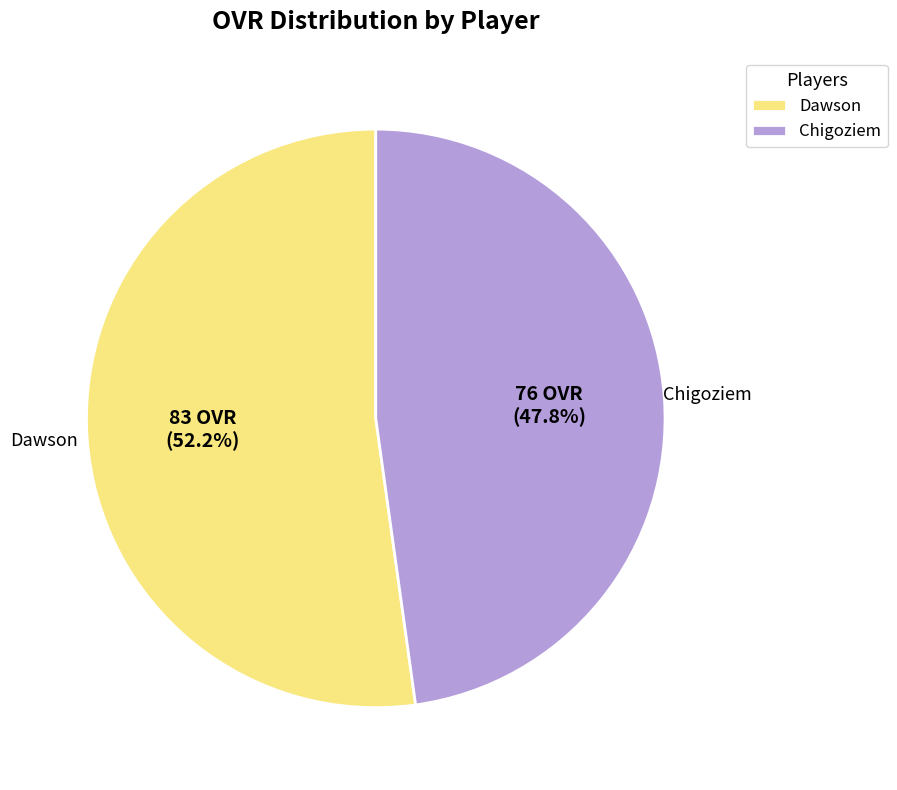

What is the ratio of the value at Chigoziem to the value at Dawson?

0.9